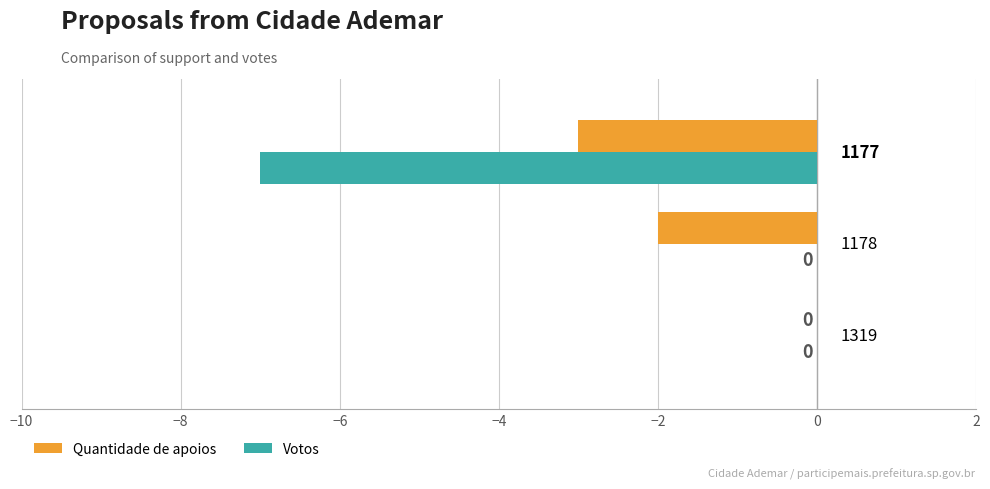

Which series has the largest total across all categories?

Quantidade de apoios